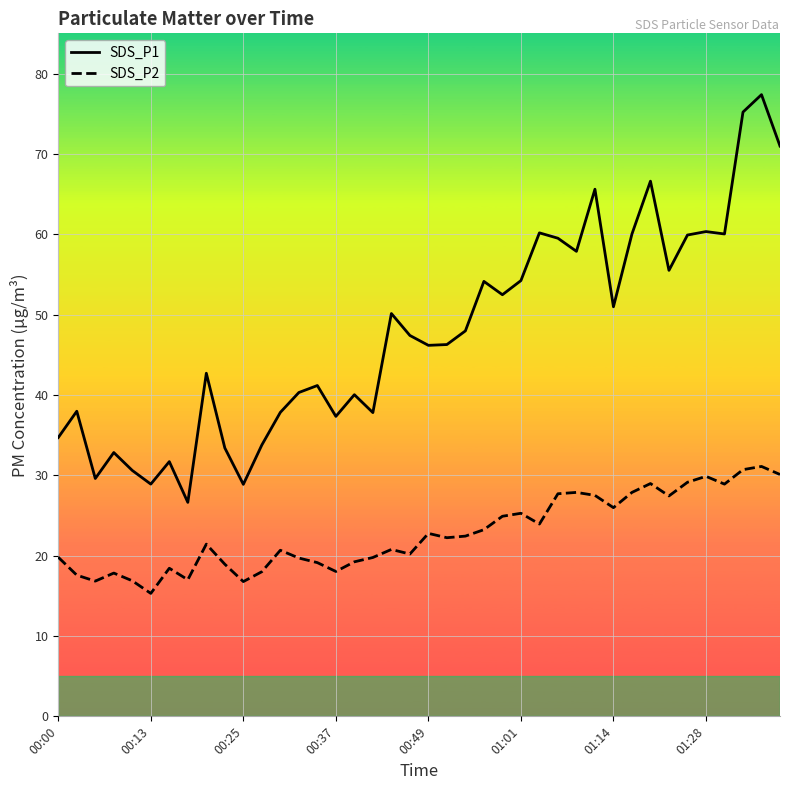

True or false: SDS_P1 has a value of 28.9 at 00:13.

True